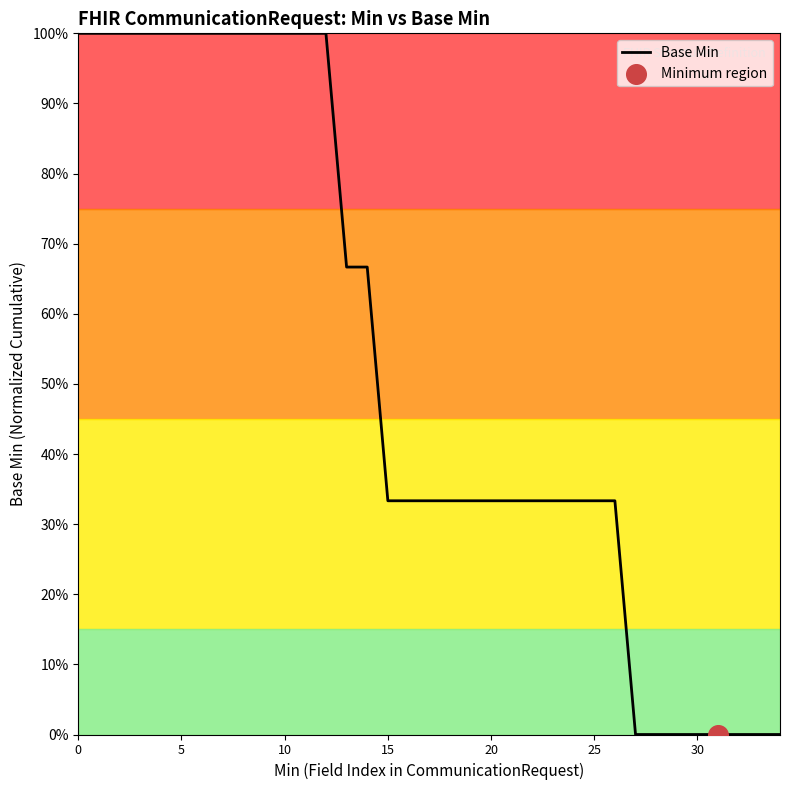

Is this an area chart (filled region under the line)?

Yes